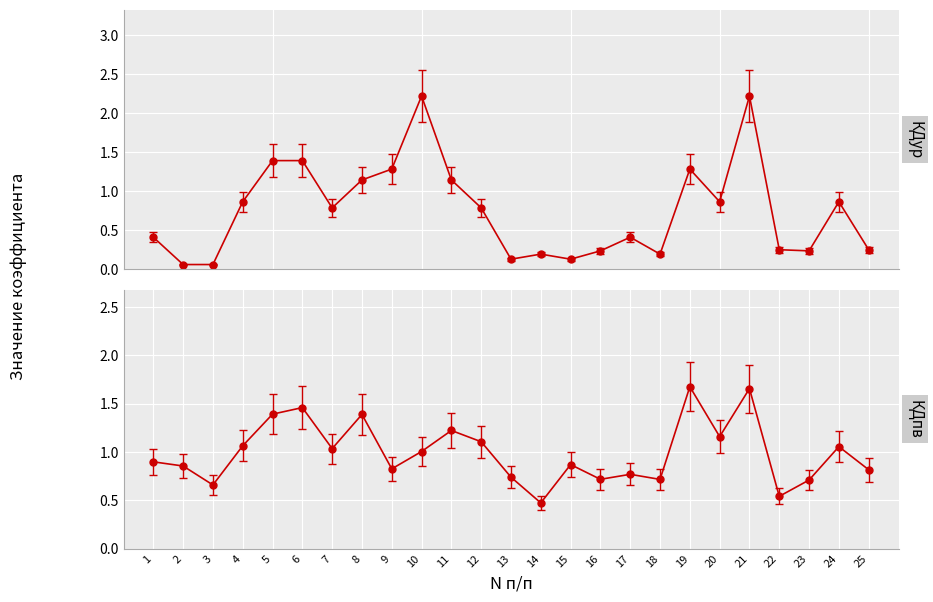

What are all the series names shown in the legend?

КДур, КДпв